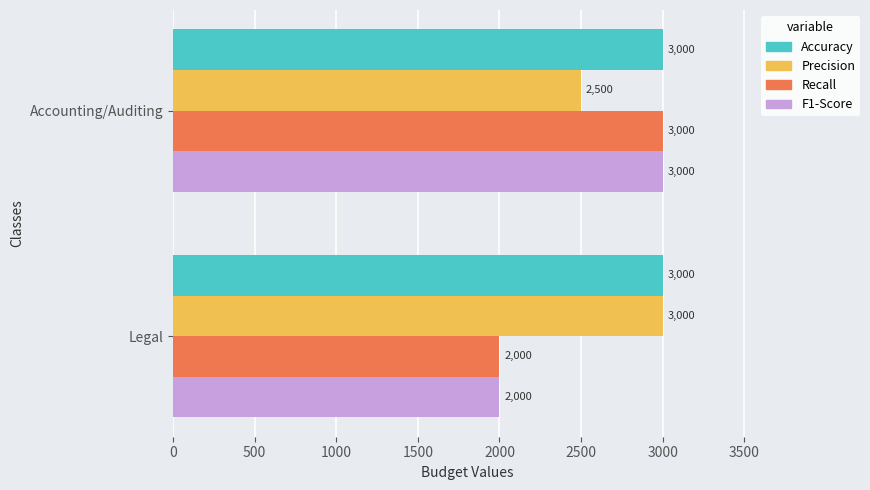

What is the average value of the Precision series?

2750